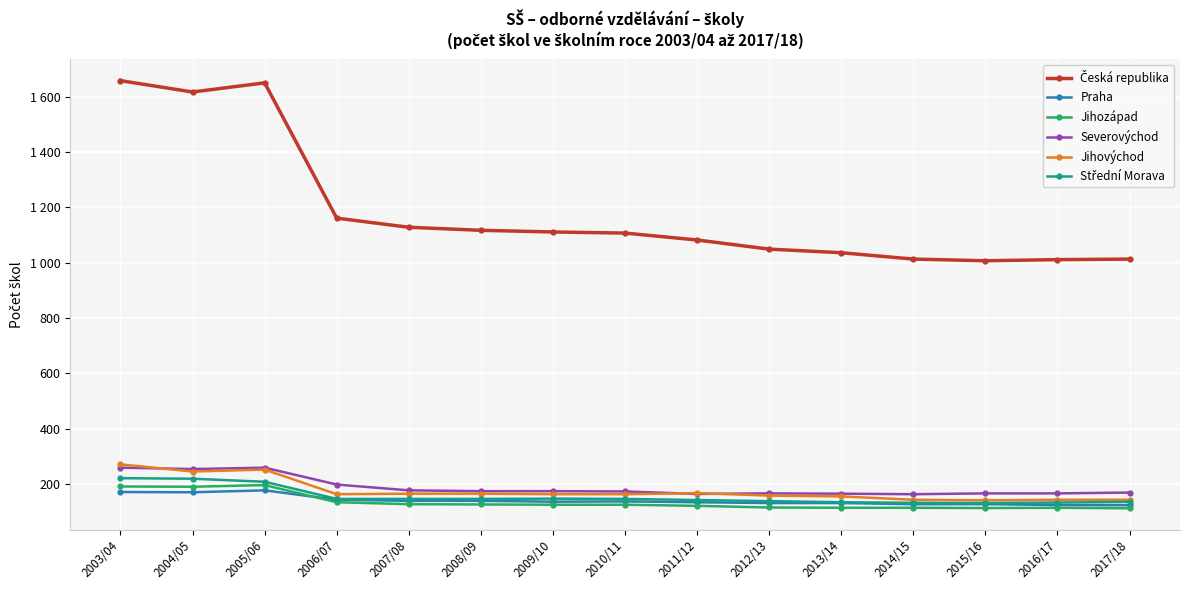

What is the value of the Střední Morava point at the 5th from the left?

146